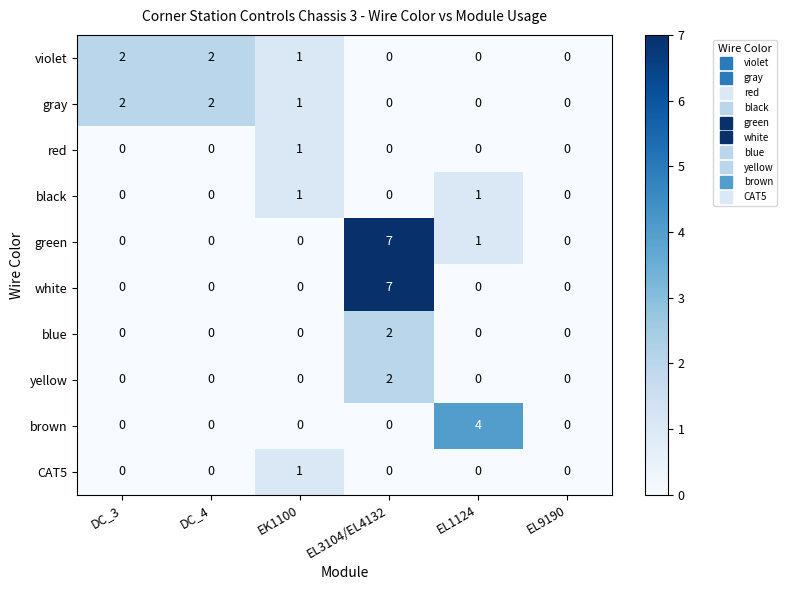

What is the spread (max minus min) of values at EL1124?

4